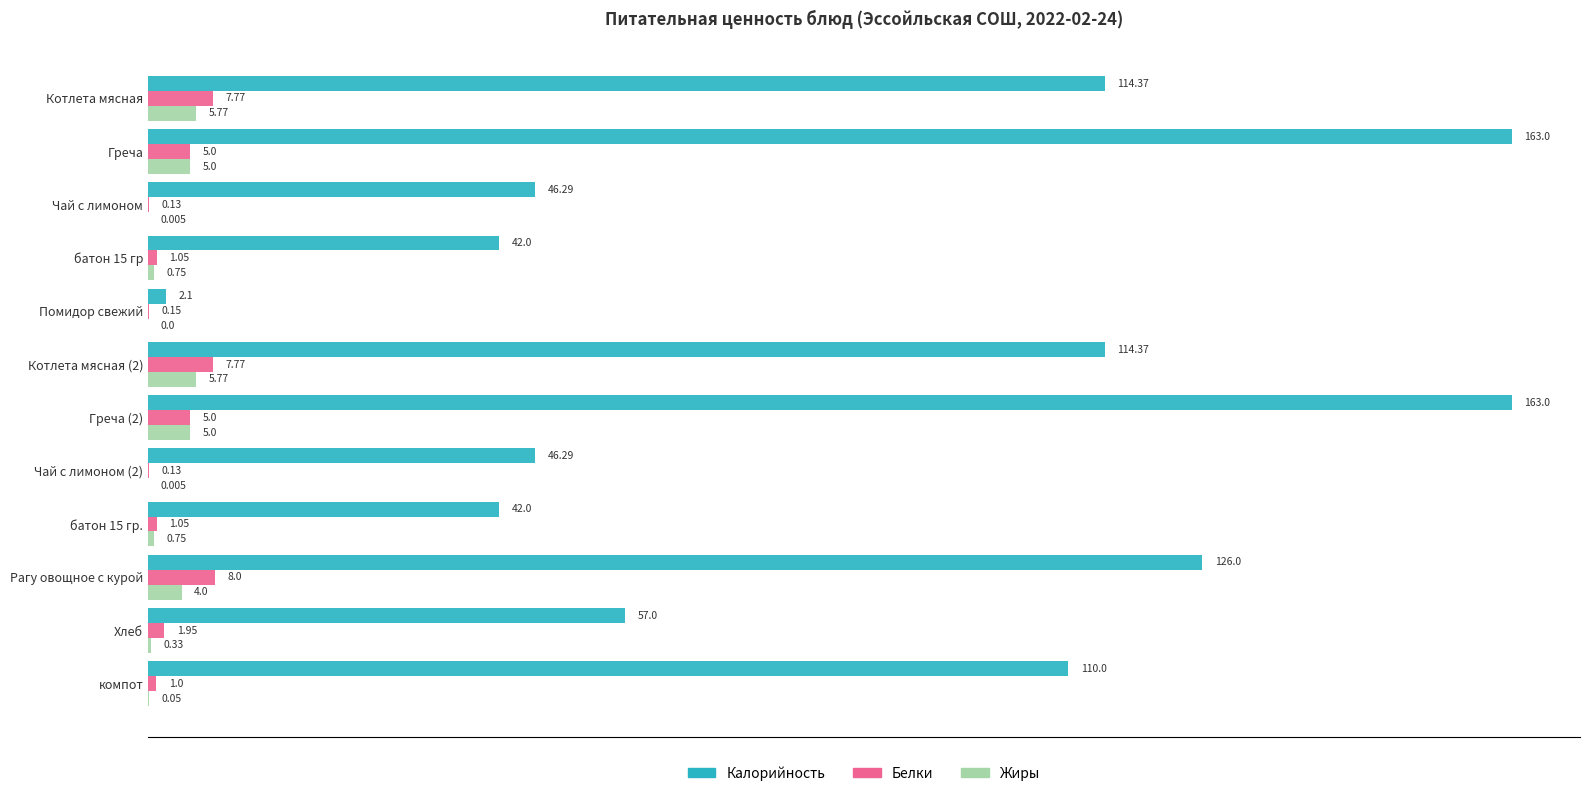

Between Помидор свежий and компот, which series saw the biggest shift?

Калорийность